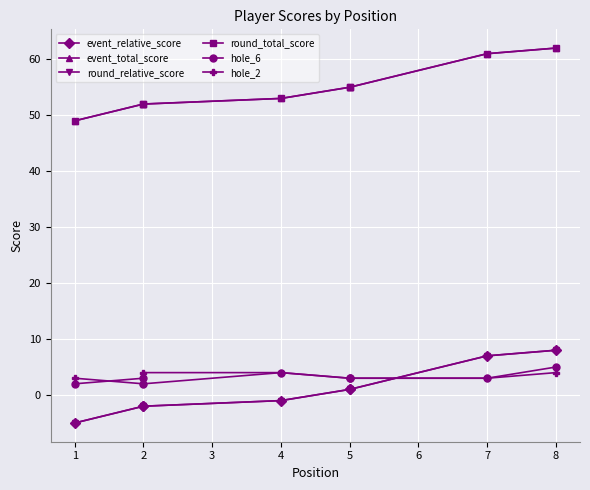

Rank the series by their maximum value, from lowest to highest.

hole_2, hole_6, event_relative_score, round_relative_score, event_total_score, round_total_score